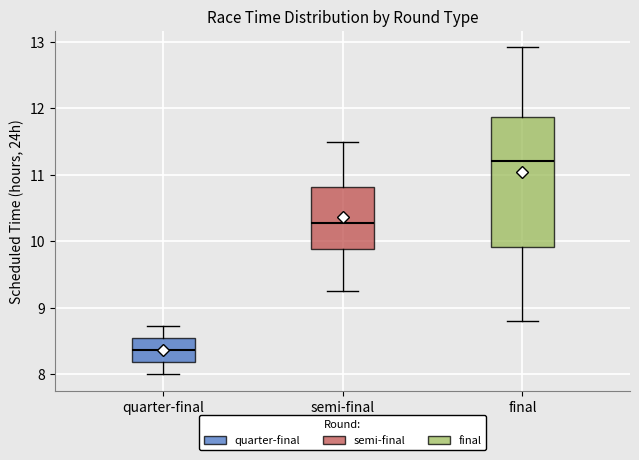

Comparing the boxes themselves (not the whiskers), which one is the tallest?

final